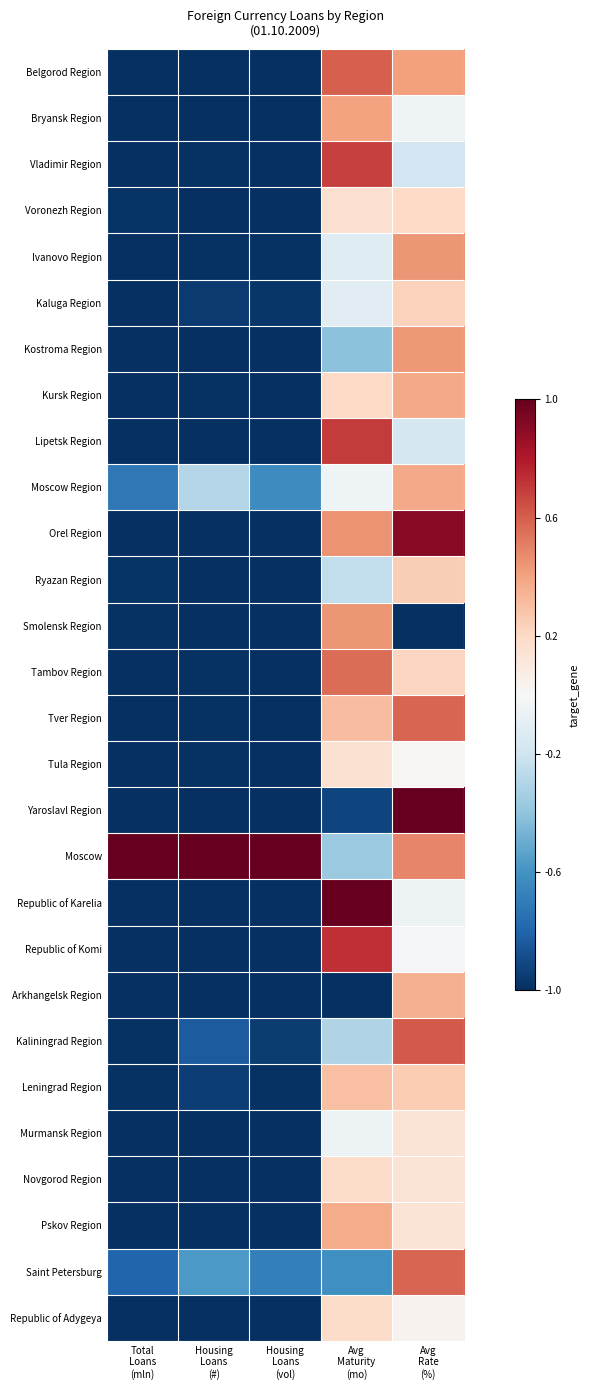

At which category does the chart reach its peak across all series?

Avg
Rate
(%)